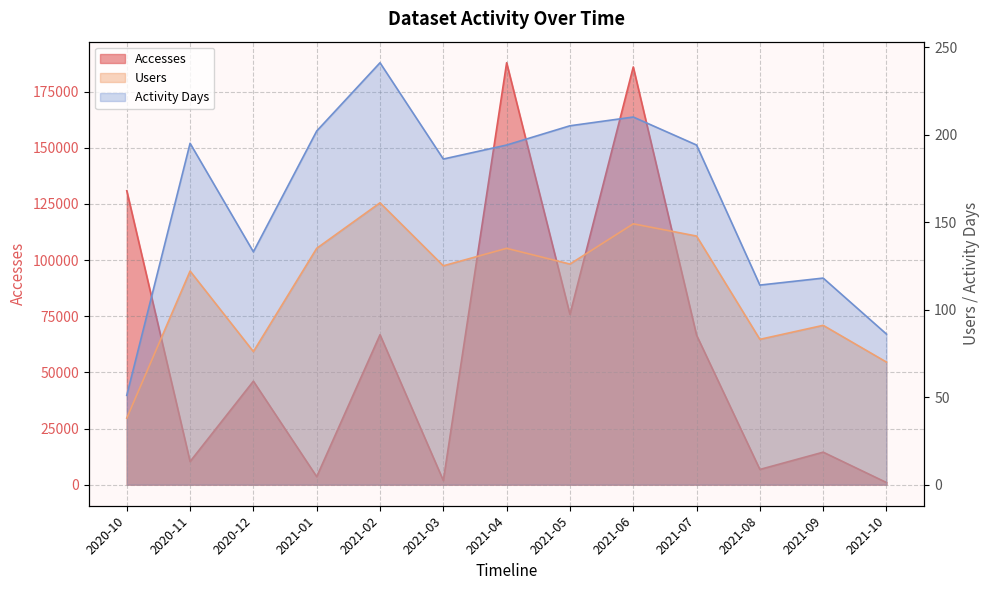

Reading left to right, transcribe all the data shown in this chart.

Accesses: 2020-10=130868	2020-11=10292	2020-12=46077	2021-01=3555	2021-02=66747	2021-03=1827	2021-04=187861	2021-05=75820	2021-06=185981	2021-07=66553	2021-08=6769	2021-09=14462	2021-10=939
Users: 2020-10=38	2020-11=122	2020-12=76	2021-01=135	2021-02=161	2021-03=125	2021-04=135	2021-05=126	2021-06=149	2021-07=142	2021-08=83	2021-09=91	2021-10=70
Activity Days: 2020-10=51	2020-11=195	2020-12=133	2021-01=202	2021-02=241	2021-03=186	2021-04=194	2021-05=205	2021-06=210	2021-07=194	2021-08=114	2021-09=118	2021-10=86